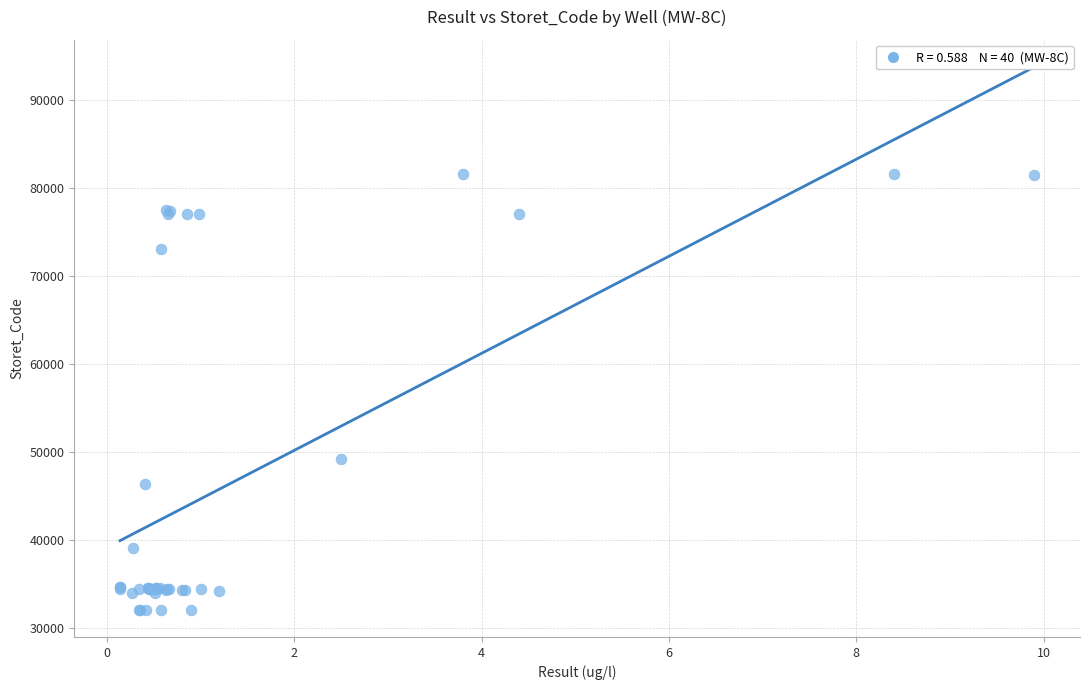

What Y value in the scatter plot is closest to 56848?

49263